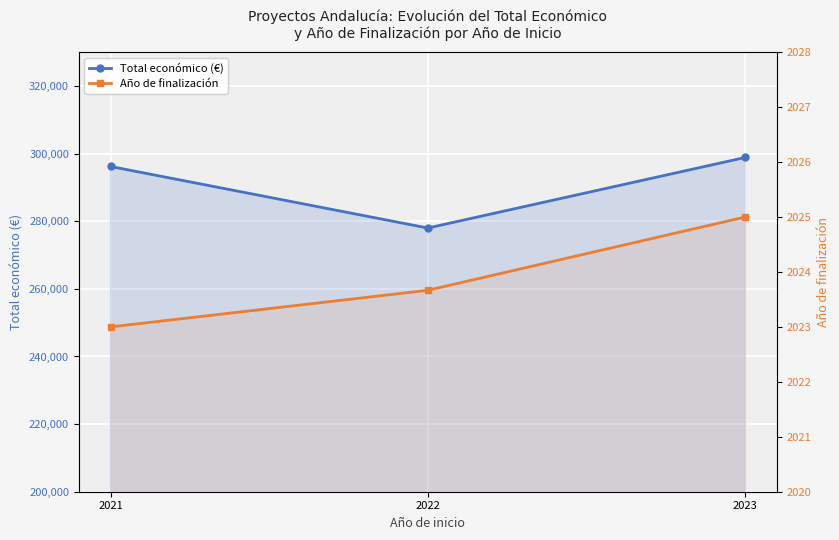

Which has a higher value, 2022 or 2021?

2021